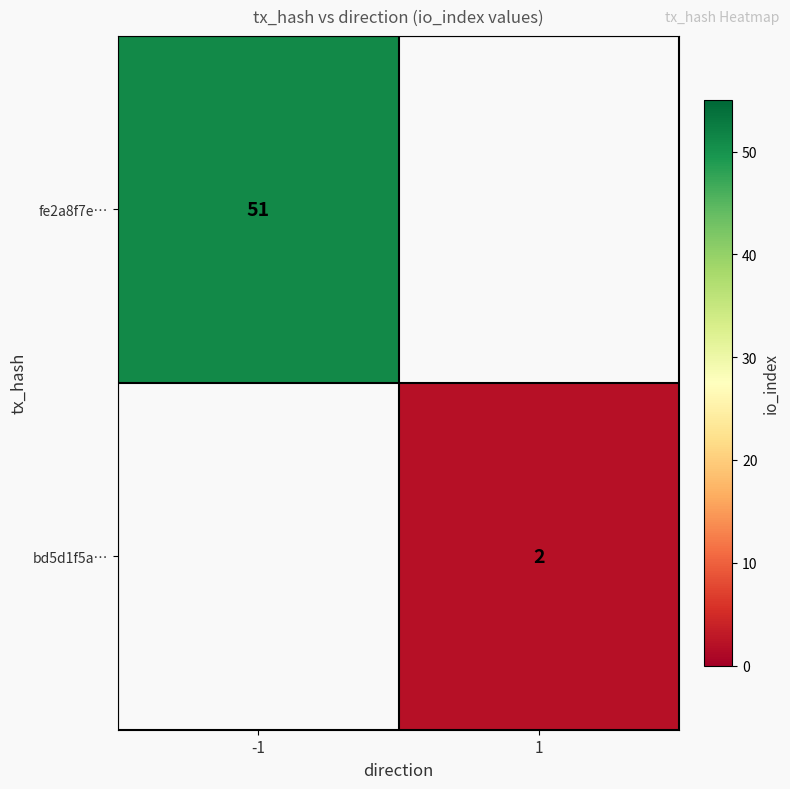

How many series are shown in this chart?

2